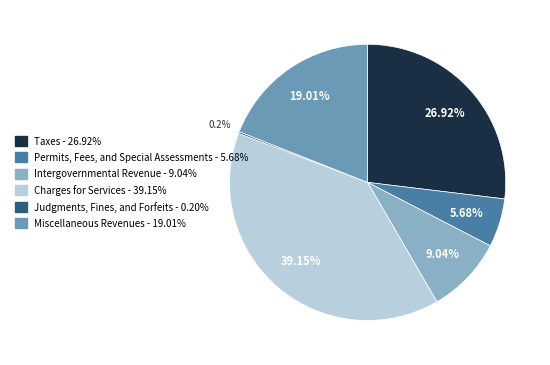

Which slice is the largest?

Charges for Services